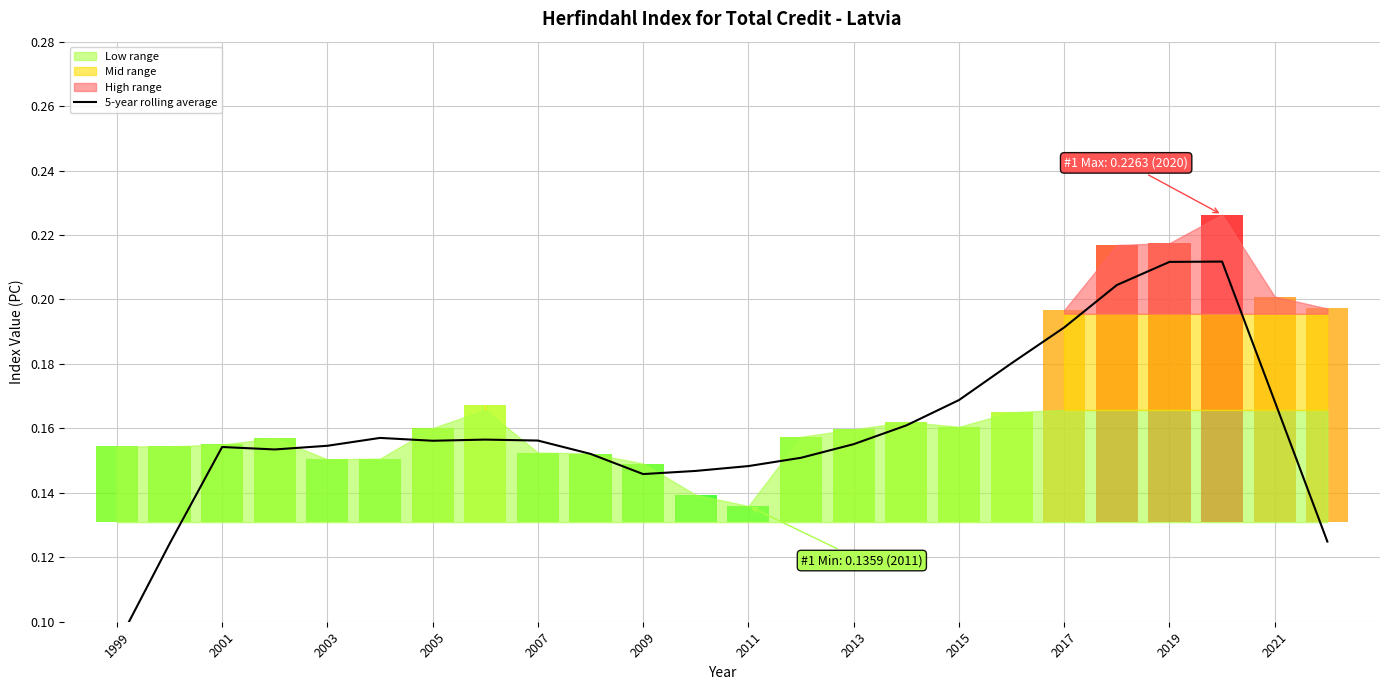

What is the maximum value shown in the chart?

0.2